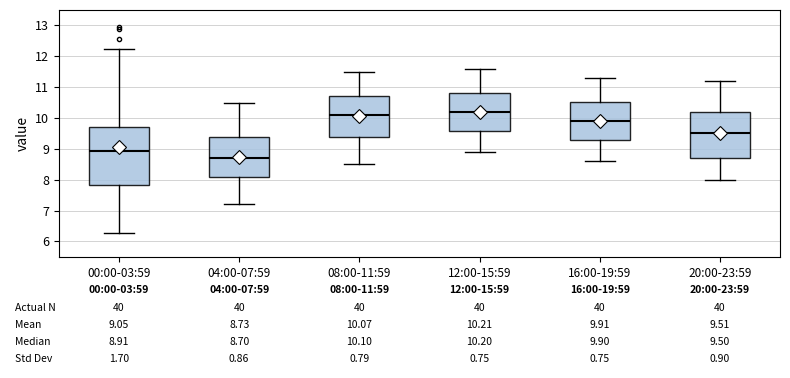

Which box is the tallest, from its lower edge to its upper edge?

00:00-03:59